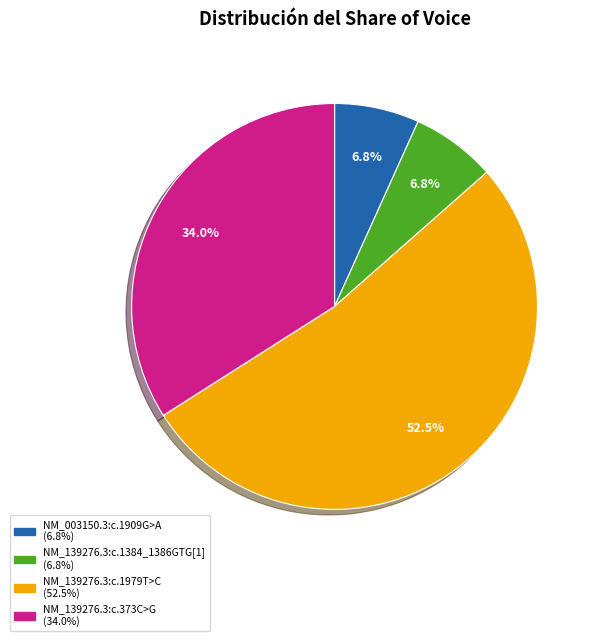

Count the number of slices in the pie.

4